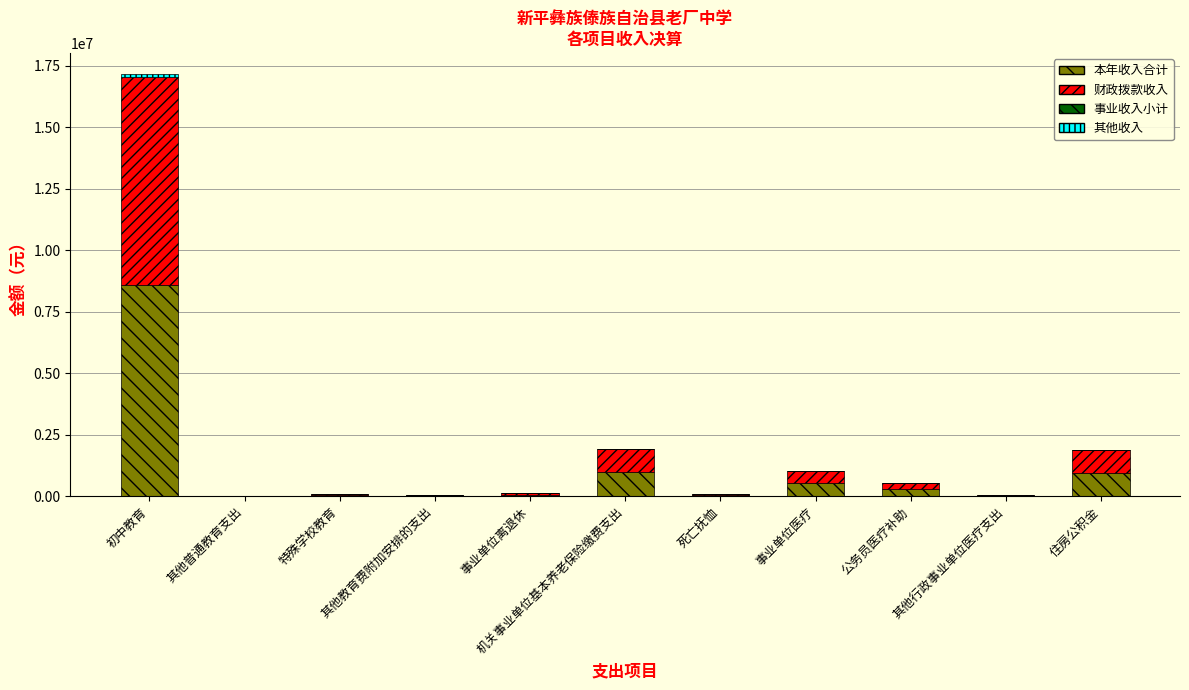

What is the maximum value for 本年收入合计?

8580677.5